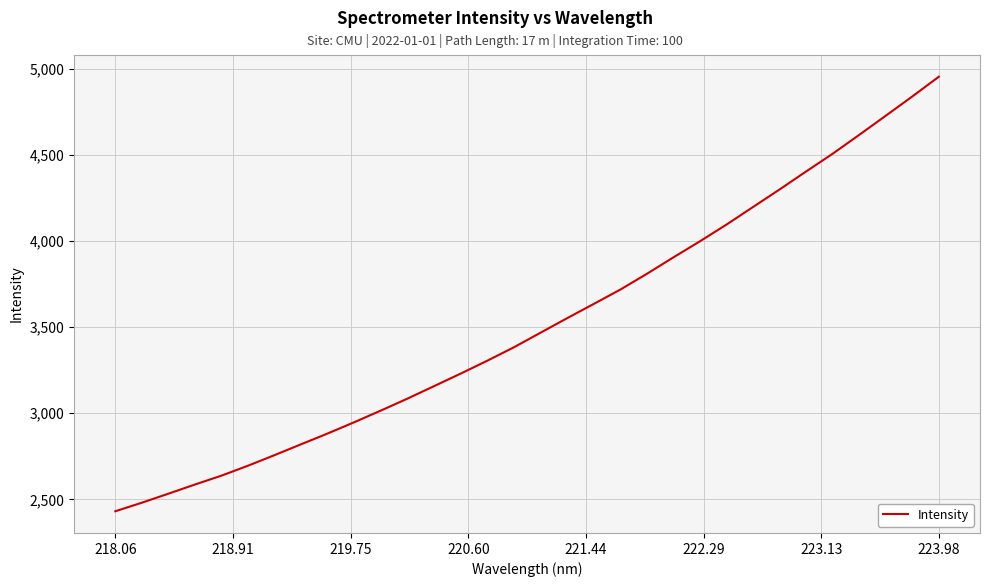

What is the minimum value shown in the chart?

2431.6